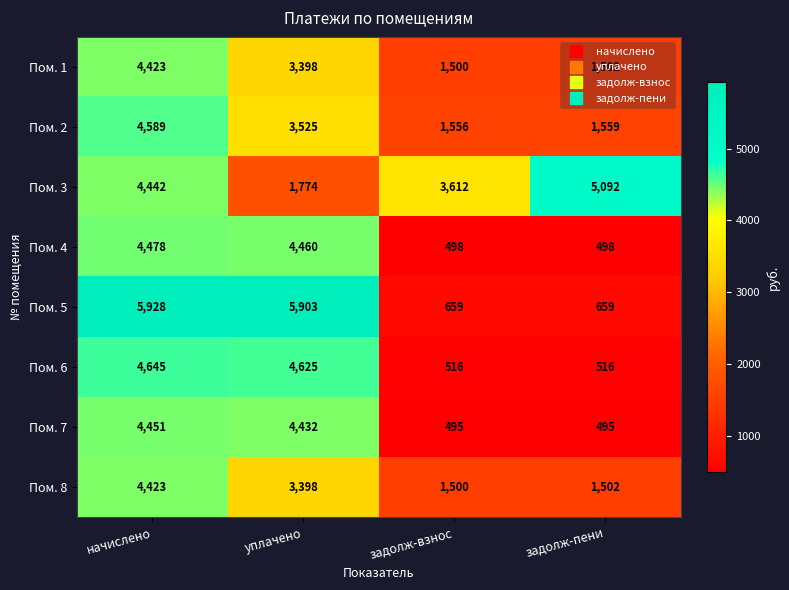

What is the approximate value of Пом. 2 at уплачено?

3525